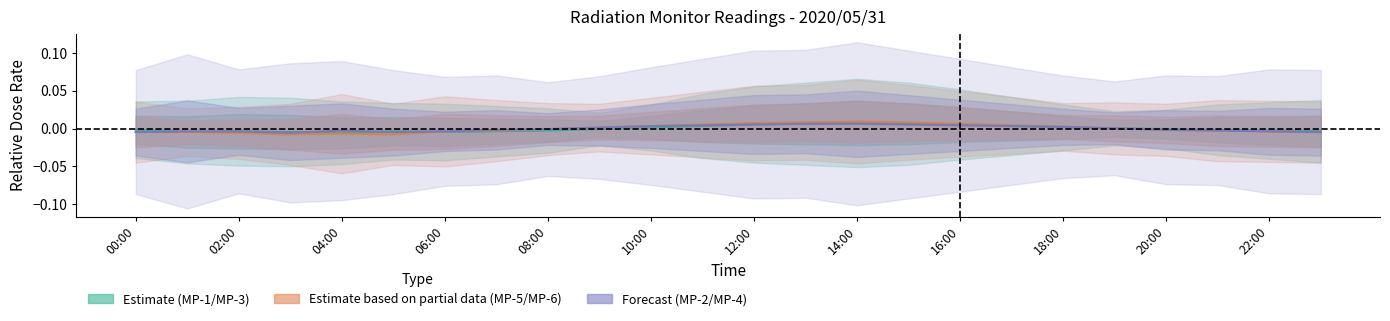

Where do Forecast and Estimate first cross each other?

00:00 and 02:00